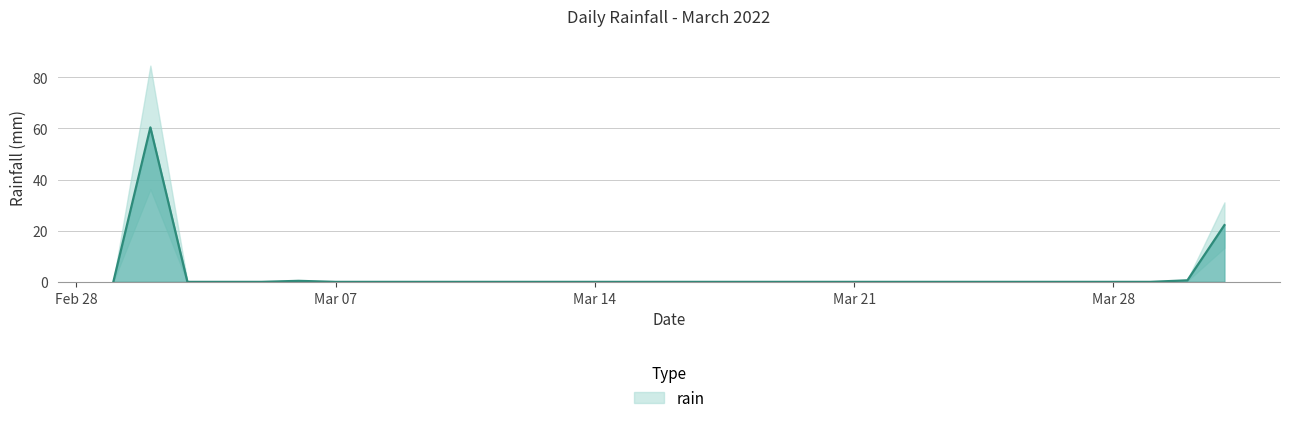

How many points are higher than both their immediate neighbors (excluding endpoints)?

2